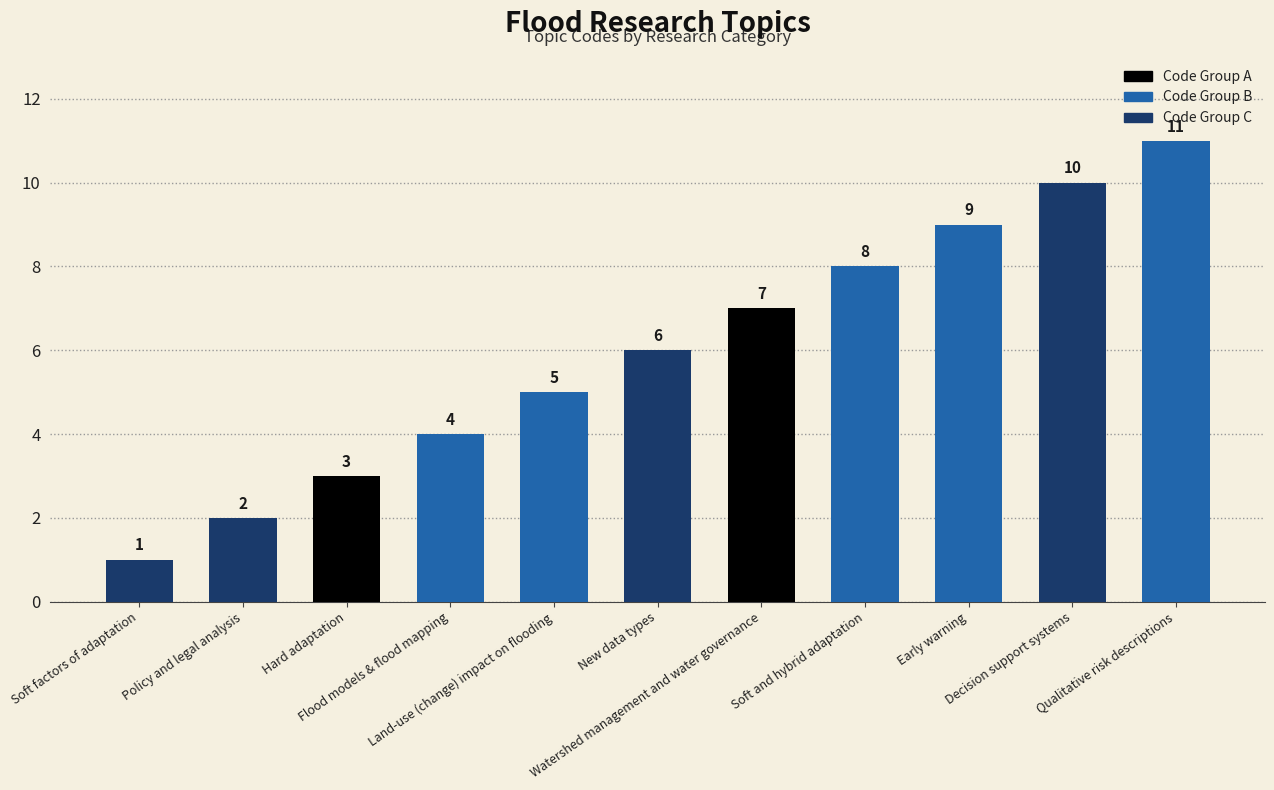

What is the greatest value displayed?

11